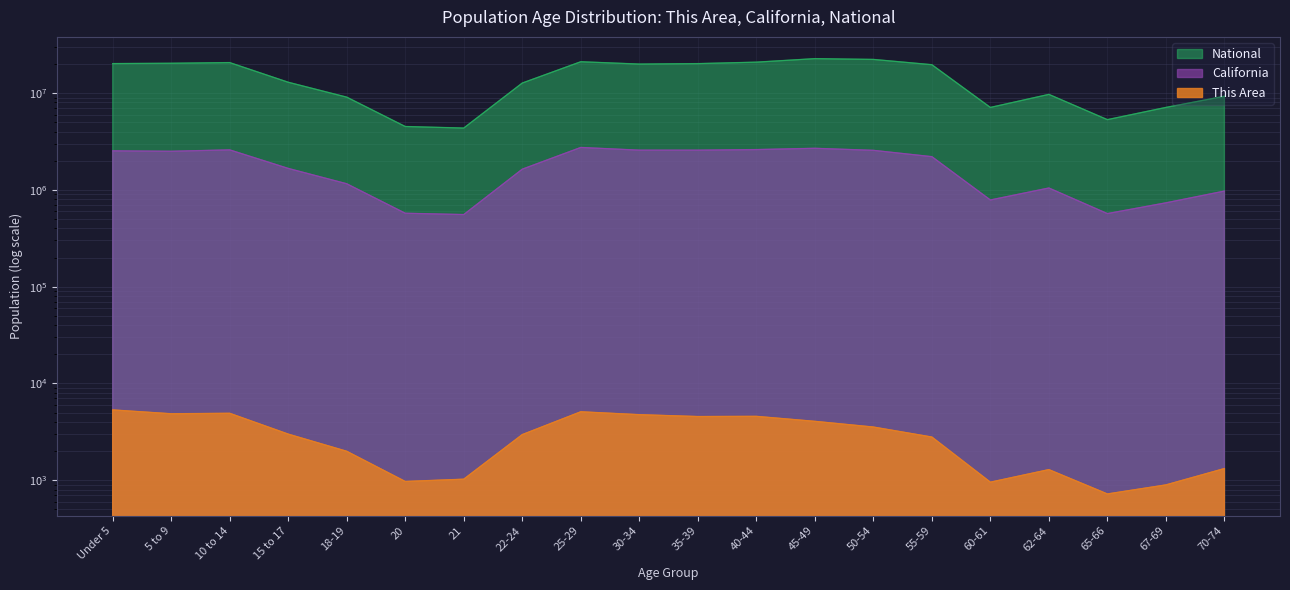

List the labels in order of National value, smallest first.

21, 20, 65-66, 60-61, 67-69, 18-19, 70-74, 62-64, 22-24, 15 to 17, 55-59, 30-34, 35-39, Under 5, 5 to 9, 10 to 14, 40-44, 25-29, 50-54, 45-49